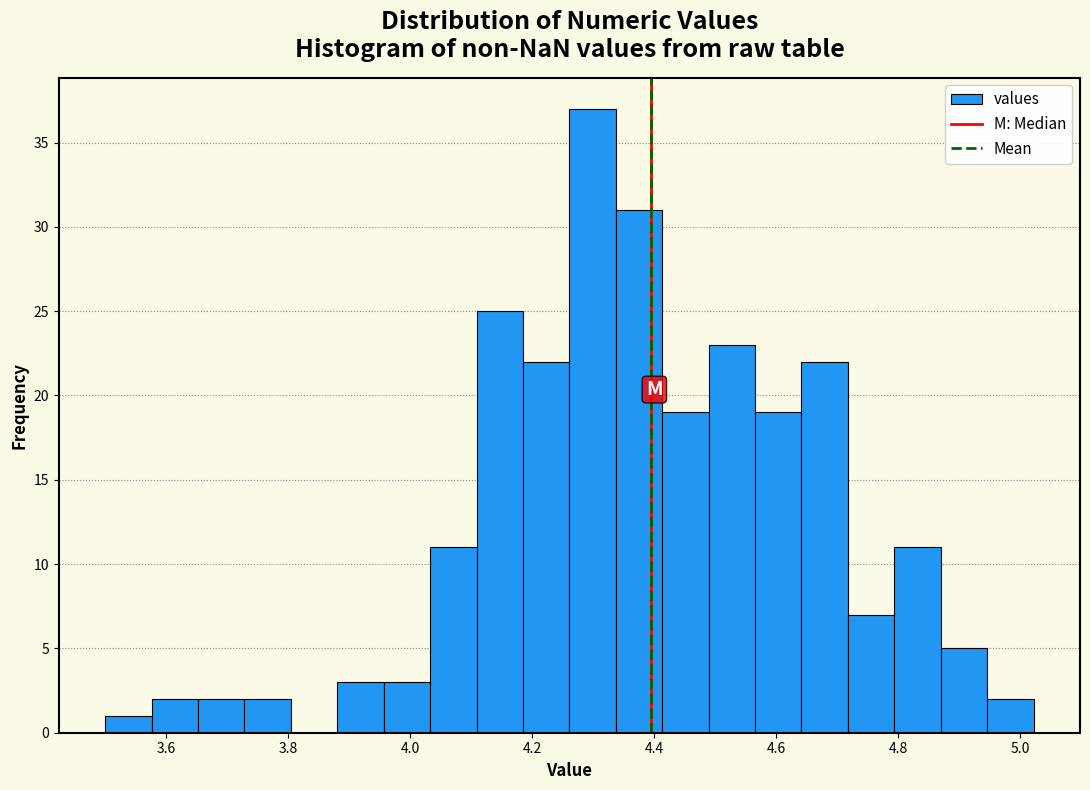

Around what value on the x-axis is the tallest bar? Give the approximate position of its centre, as read against the axis.

4.30